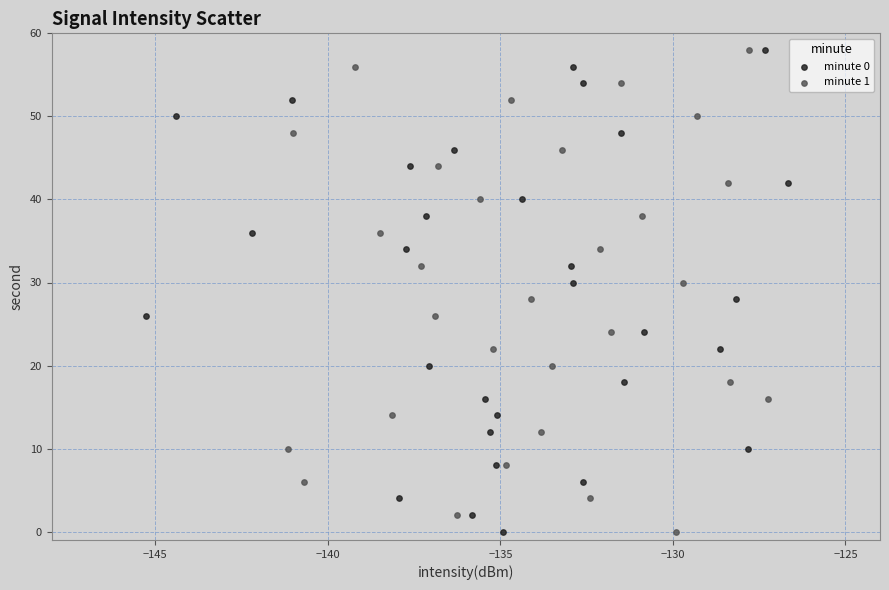

What are all the series names shown in the legend?

minute 0, minute 1